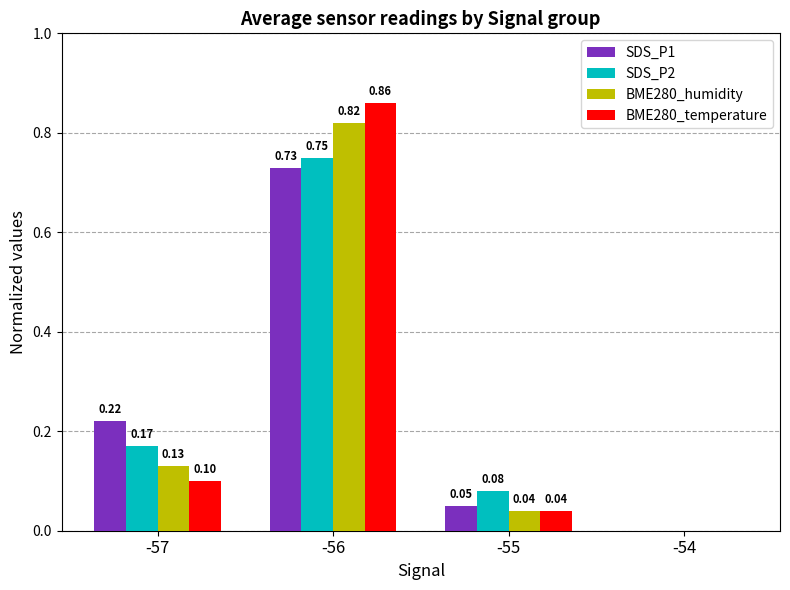

Between -55 and -54, which series saw the biggest shift?

SDS_P2